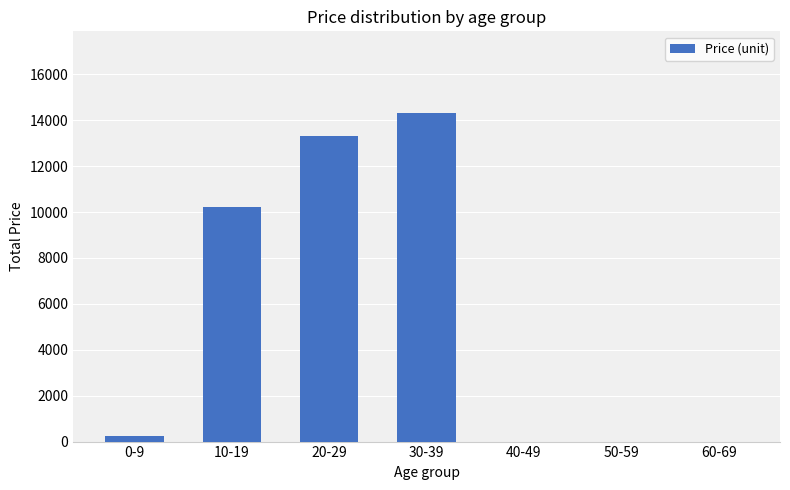

At which label is the value closest to 7150?

10-19